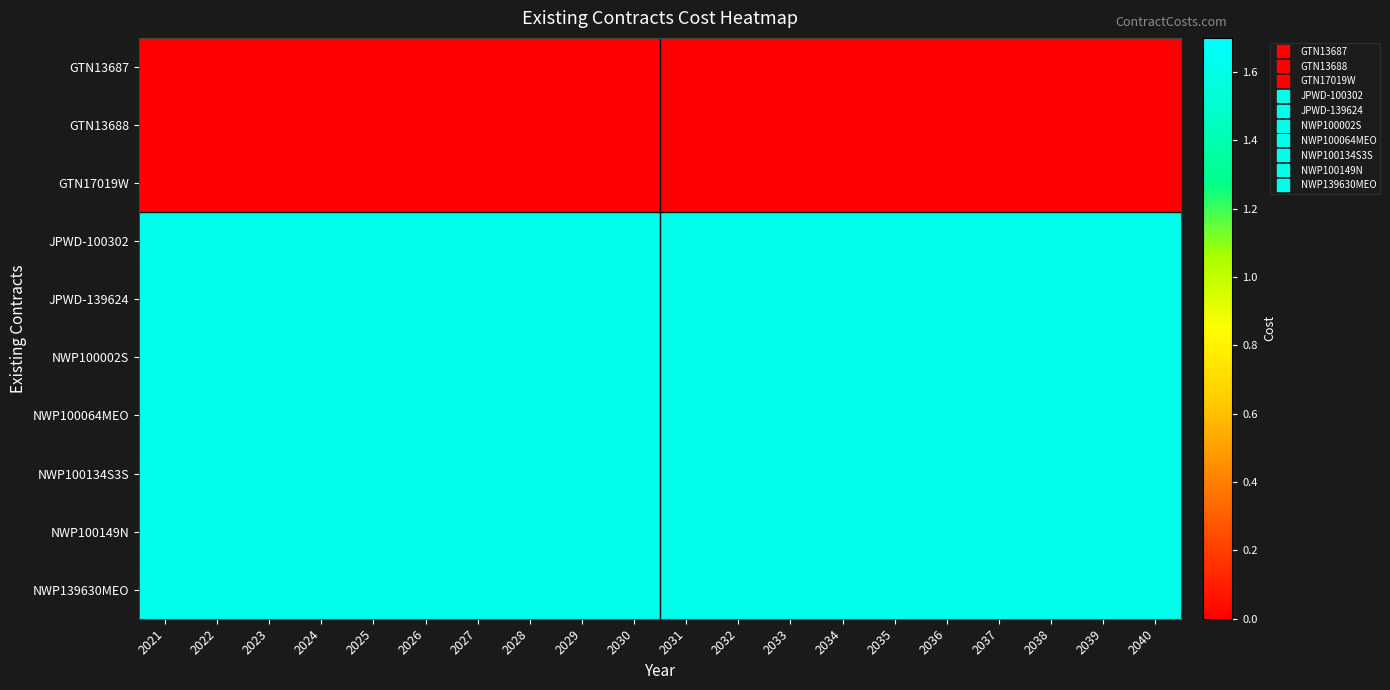

Between 2030 and 2038, which series saw the biggest shift?

GTN13687